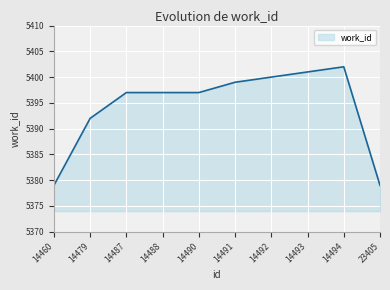

Does the chart have visible grid lines?

Yes